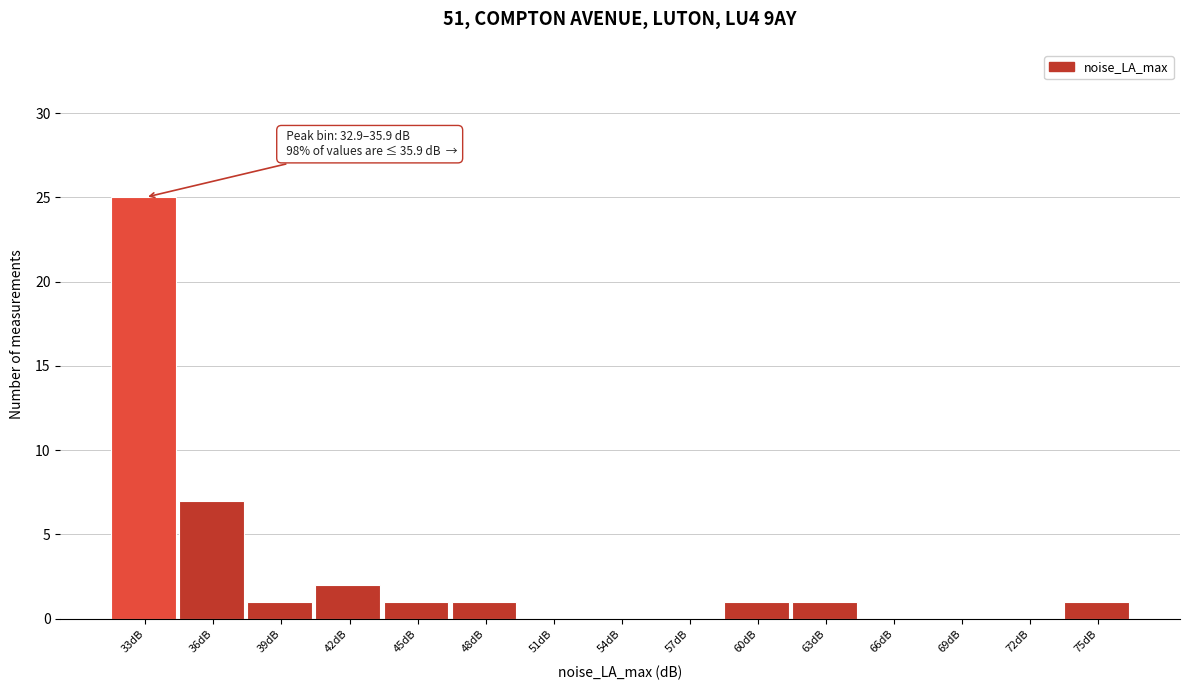

Reading right to left, extract all data points from this chart.

75dB=1	72dB=0	69dB=0	66dB=0	63dB=1	60dB=1	57dB=0	54dB=0	51dB=0	48dB=1	45dB=1	42dB=2	39dB=1	36dB=7	33dB=25